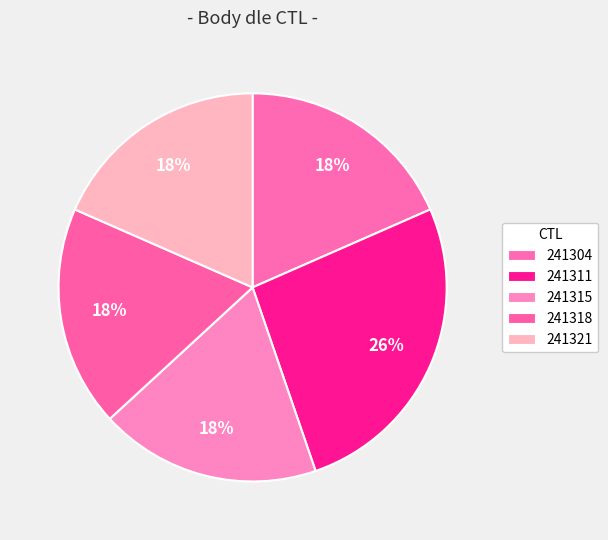

How many slices are in this pie chart?

5